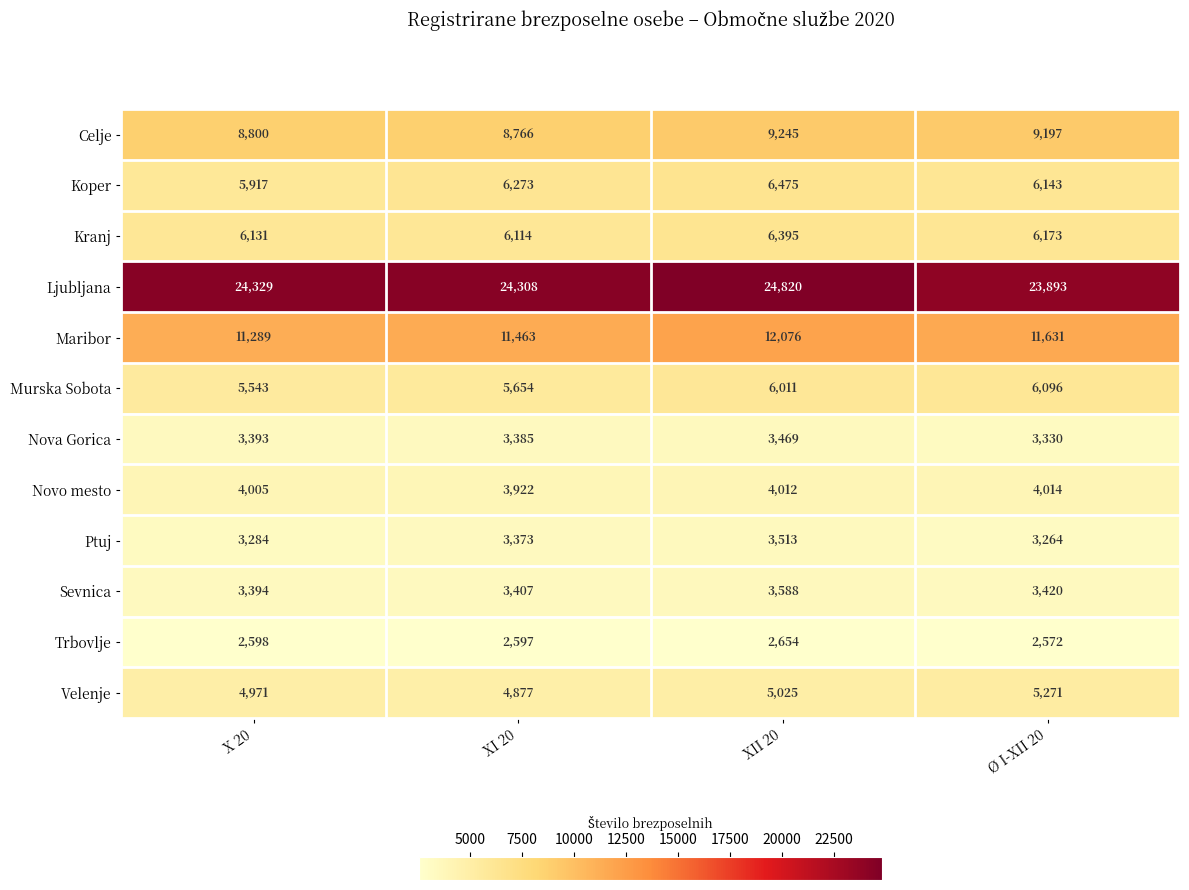

What is the maximum value for Kranj?

6395